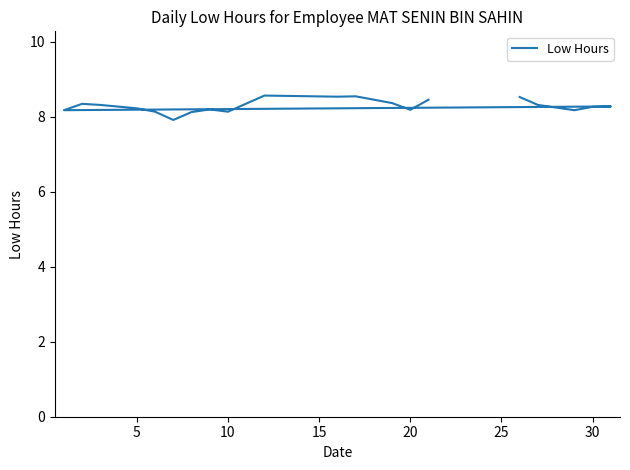

How many series are shown in this chart?

1